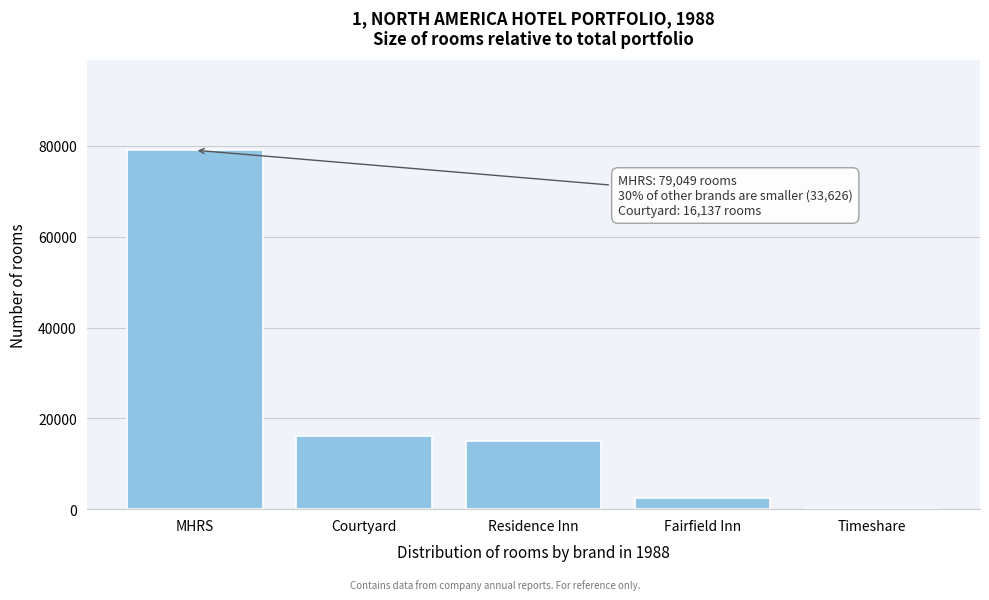

Reading left to right, list all the values displayed in this chart.

MHRS=79049	Courtyard=16137	Residence Inn=15101	Fairfield Inn=2388	Timeshare=0